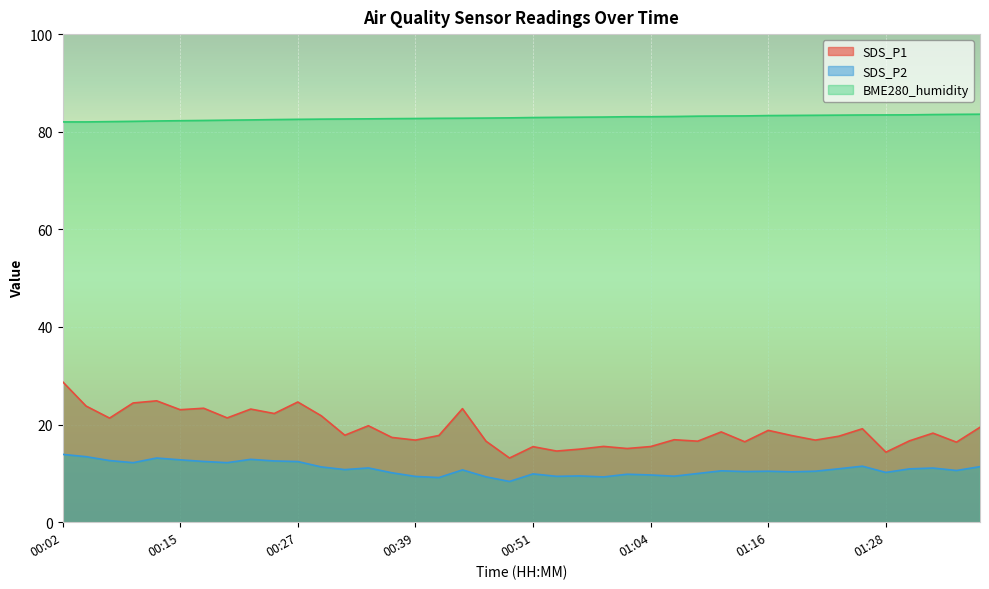

The SDS_P1 series shows 8.0 at 01:30. True or false?

False